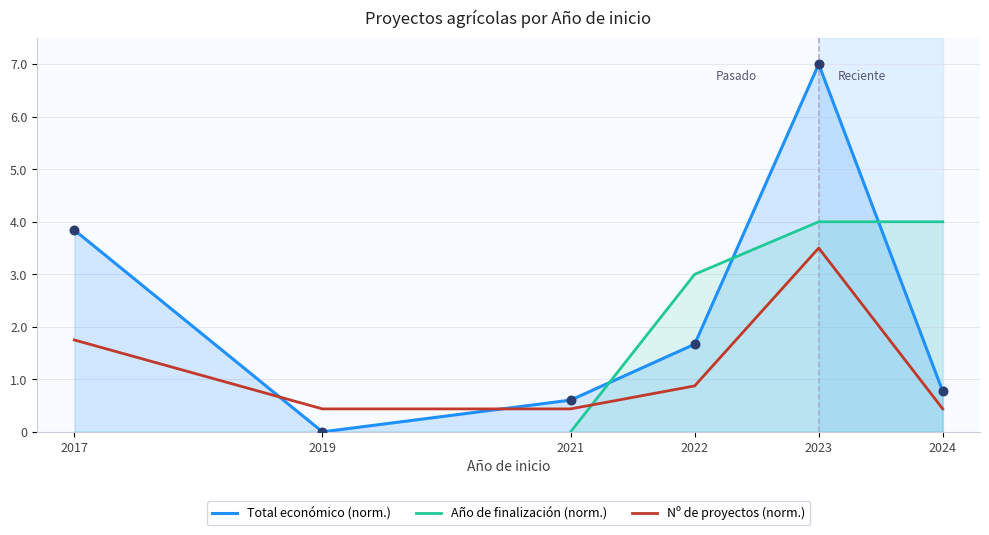

Is the value of Año de finalización (norm.) at 2019 greater than the value of Nº de proyectos (norm.) at 2024?

No